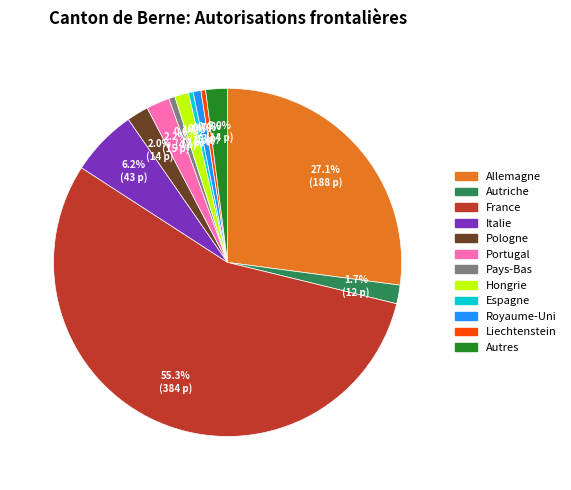

Does any single category account for the majority?

Yes